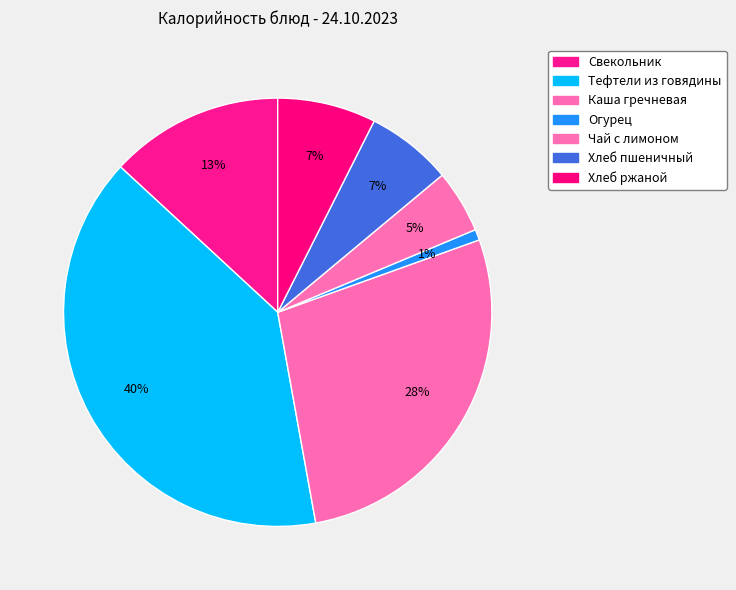

How many slices are in this pie chart?

7